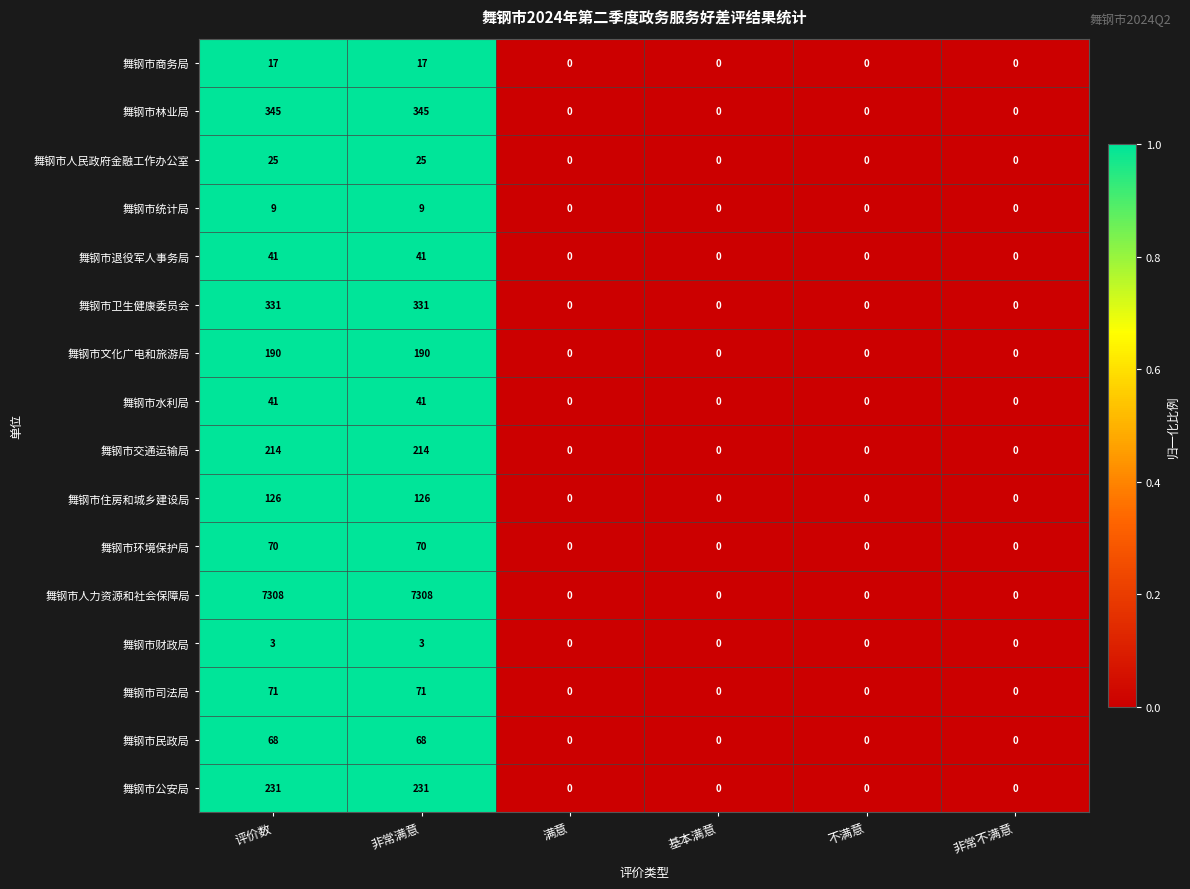

Which series has the largest range (max minus min)?

舞钢市人力资源和社会保障局